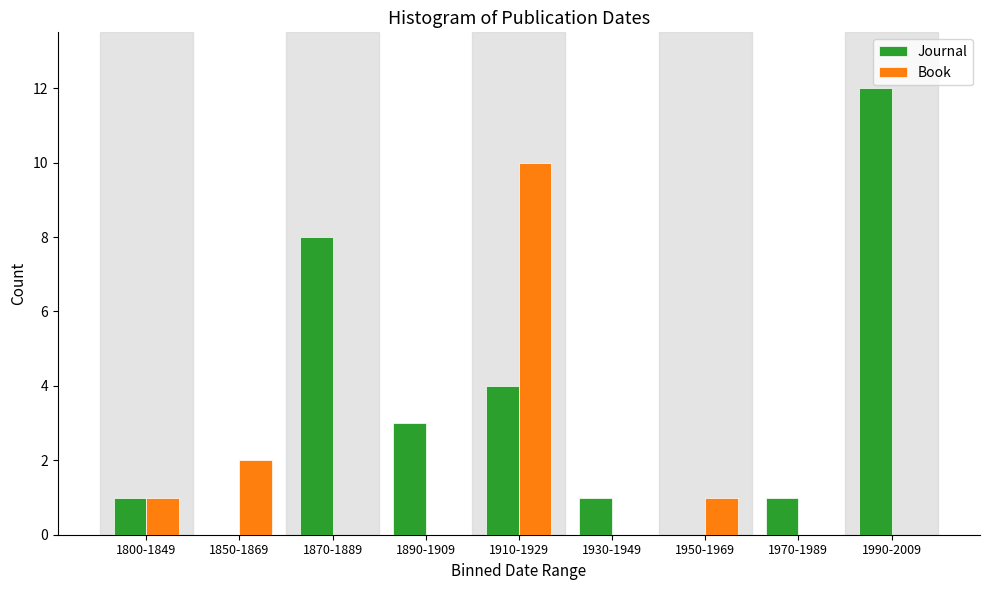

Reading left to right, transcribe all the data shown in this chart.

Journal: 1800-1849=1	1850-1869=0	1870-1889=8	1890-1909=3	1910-1929=4	1930-1949=1	1950-1969=0	1970-1989=1	1990-2009=12
Book: 1800-1849=1	1850-1869=2	1870-1889=0	1890-1909=0	1910-1929=10	1930-1949=0	1950-1969=1	1970-1989=0	1990-2009=0